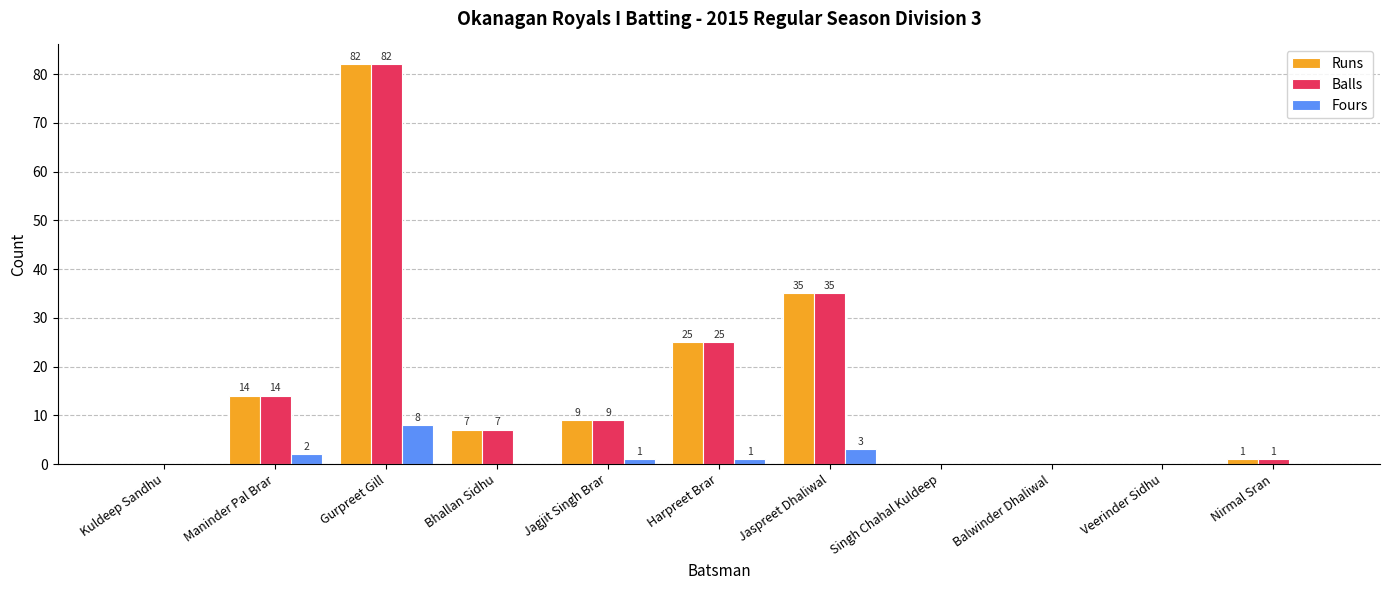

How many distinct data groups are displayed?

3